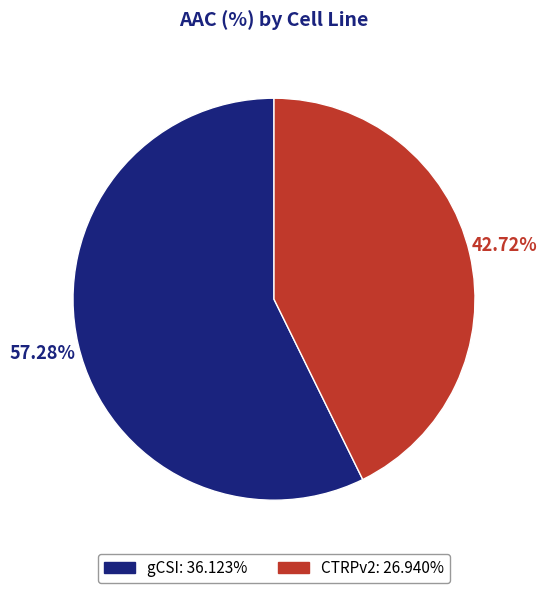

What is the total percentage of gCSI and CTRPv2?

100.0%